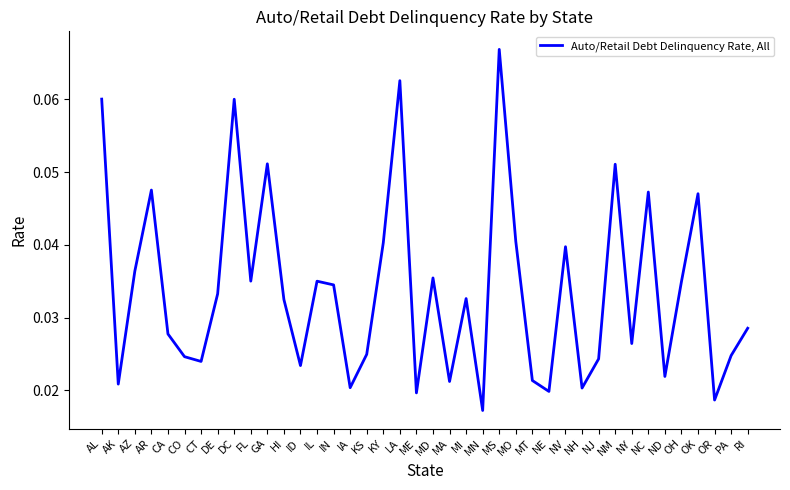

Between MT and ID, which is larger?

ID